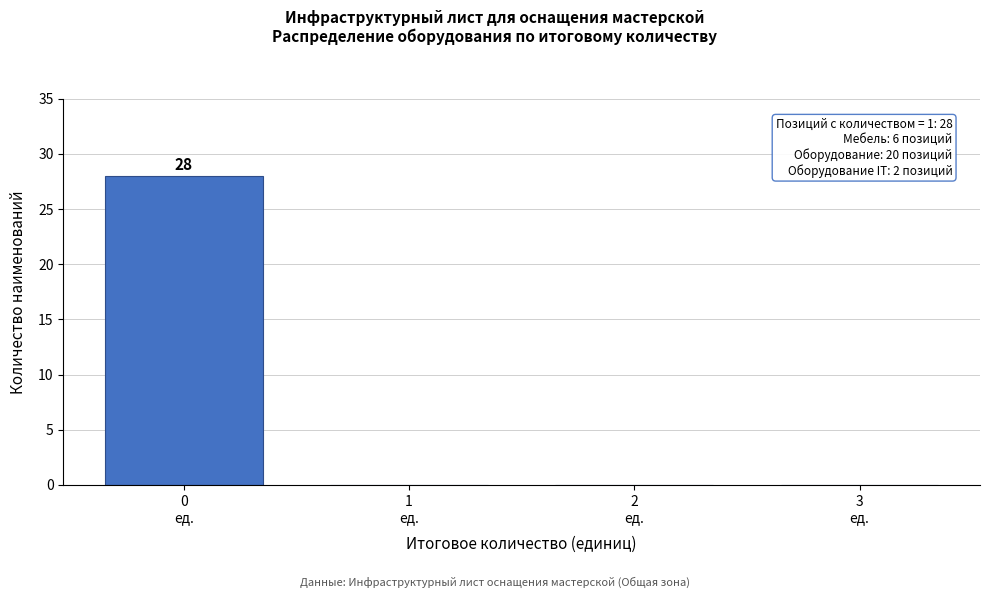

What is the greatest value displayed?

28